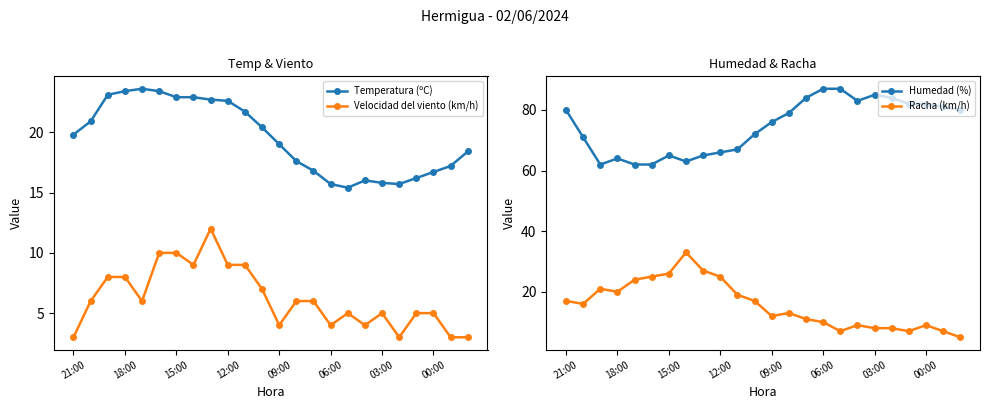

Reading right to left, list all the values displayed in this chart.

Temperatura (ºC): 18.4	17.2	16.7	16.2	15.7	15.8	16.0	15.4	15.7	16.8	17.6	19.0	20.4	21.7	22.6	22.7	22.9	22.9	23.4	23.6	23.4	23.1	20.9	19.8
Velocidad del viento (km/h): 3.0	3.0	5.0	5.0	3.0	5.0	4.0	5.0	4.0	6.0	6.0	4.0	7.0	9.0	9.0	12.0	9.0	10.0	10.0	6.0	8.0	8.0	6.0	3.0
Humedad (%): 80.0	81.0	82.0	82.0	84.0	85.0	83.0	87.0	87.0	84.0	79.0	76.0	72.0	67.0	66.0	65.0	63.0	65.0	62.0	62.0	64.0	62.0	71.0	80.0
Racha (km/h): 5.0	7.0	9.0	7.0	8.0	8.0	9.0	7.0	10.0	11.0	13.0	12.0	17.0	19.0	25.0	27.0	33.0	26.0	25.0	24.0	20.0	21.0	16.0	17.0